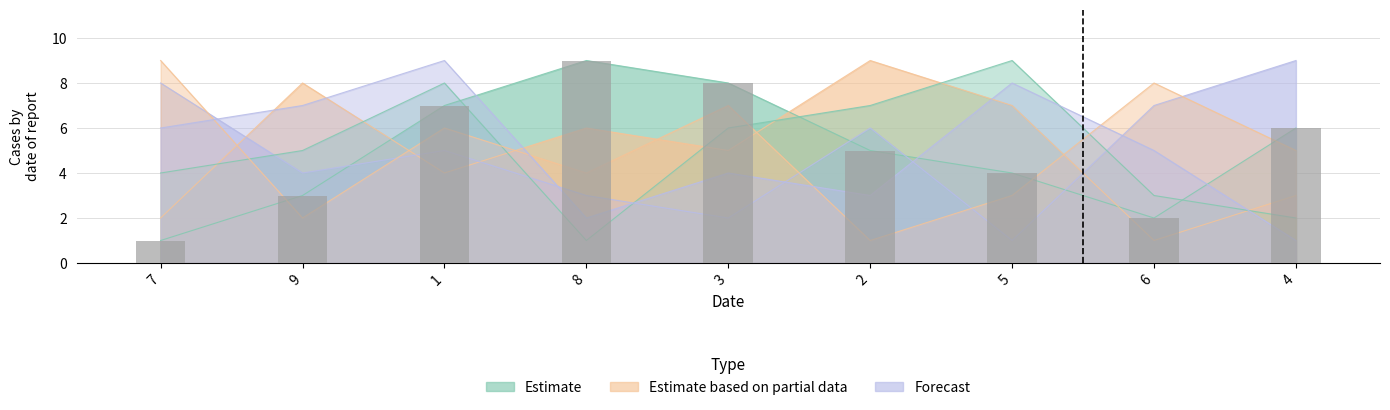

What is the maximum value shown in the chart?

9